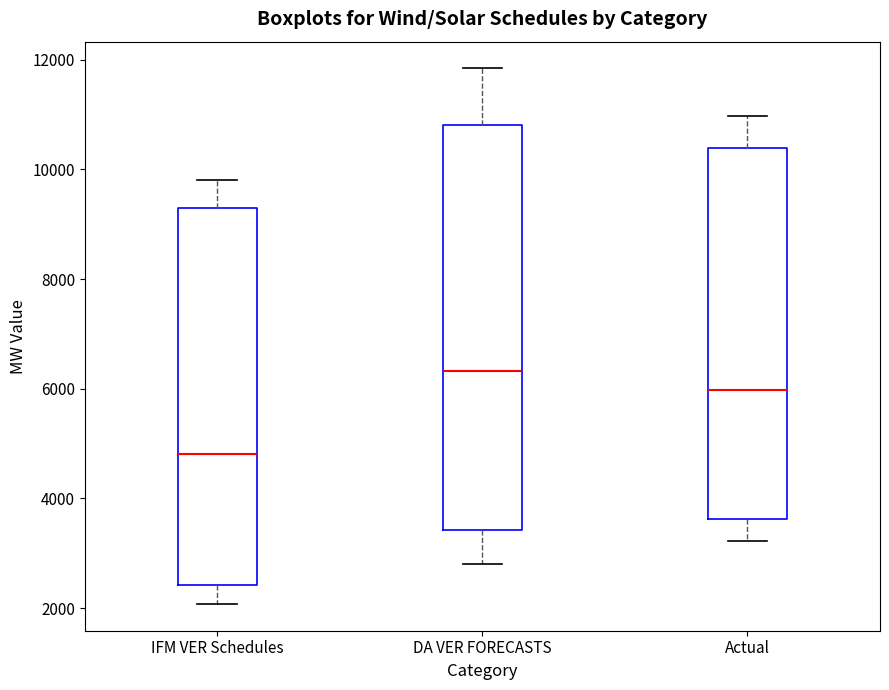

Which box has the highest median line?

DA VER FORECASTS